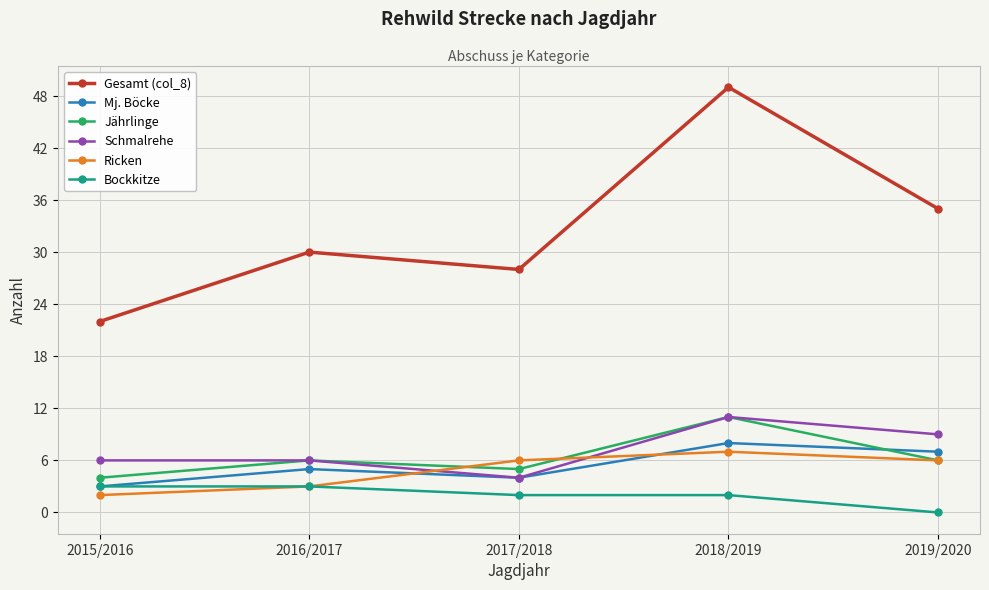

What is the label of the 3rd point from the right?

2017/2018